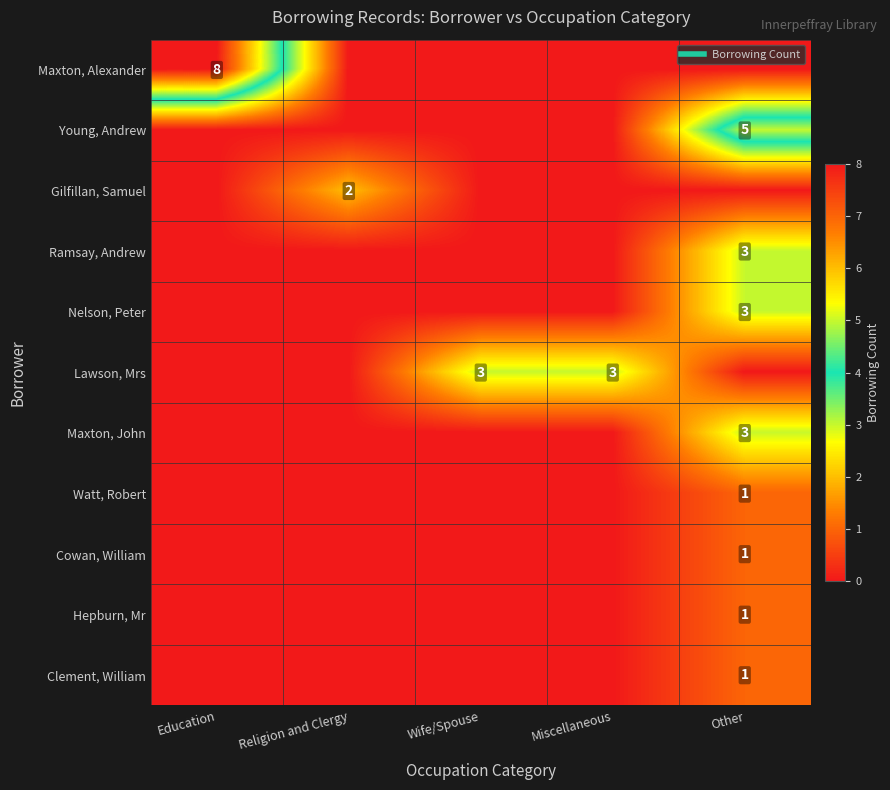

At Wife/Spouse, list the series in order from smallest to largest.

Maxton, Alexander, Young, Andrew, Gilfillan, Samuel, Ramsay, Andrew, Nelson, Peter, Maxton, John, Watt, Robert, Cowan, William, Hepburn, Mr, Clement, William, Lawson, Mrs